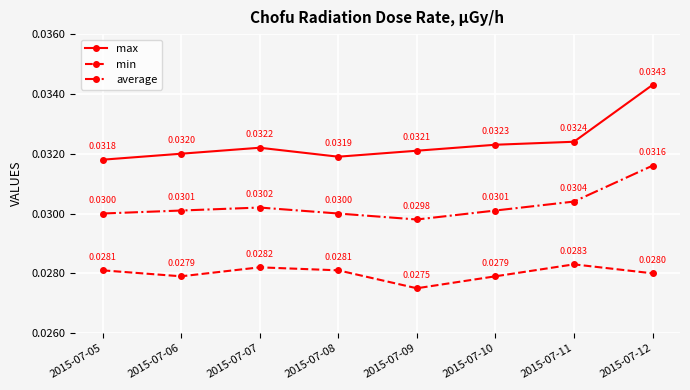

True or false: min and max cross at least once.

False